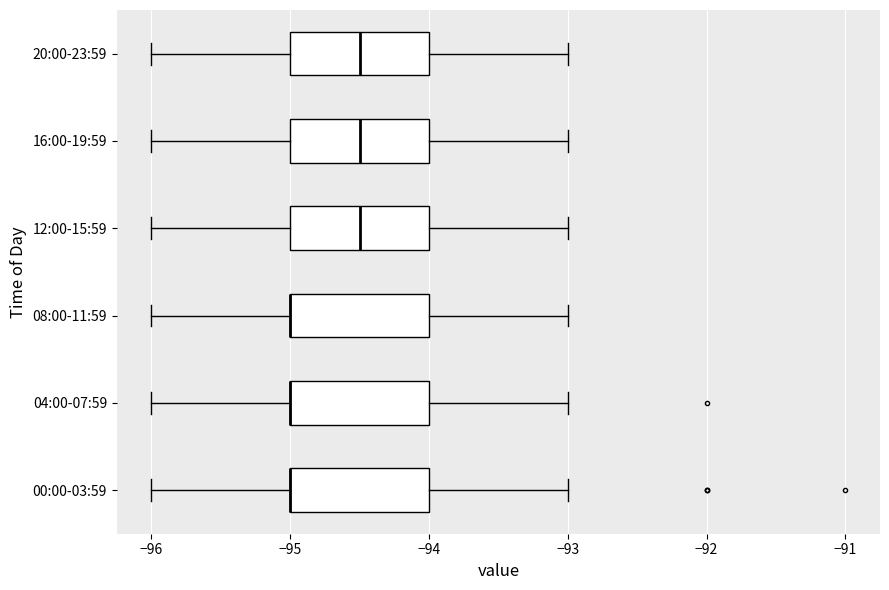

Where does the right whisker of the box for 16:00-19:59 end on the x-axis? The values are not printed on the chart, so give them approximately, as read against the axis.

-93.0